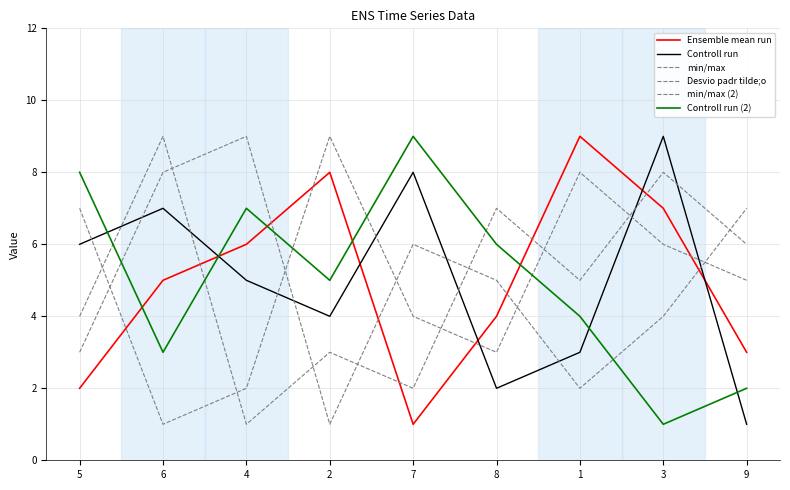

What is the difference between the maximum and second lowest values in the Controll run (2) series?

7